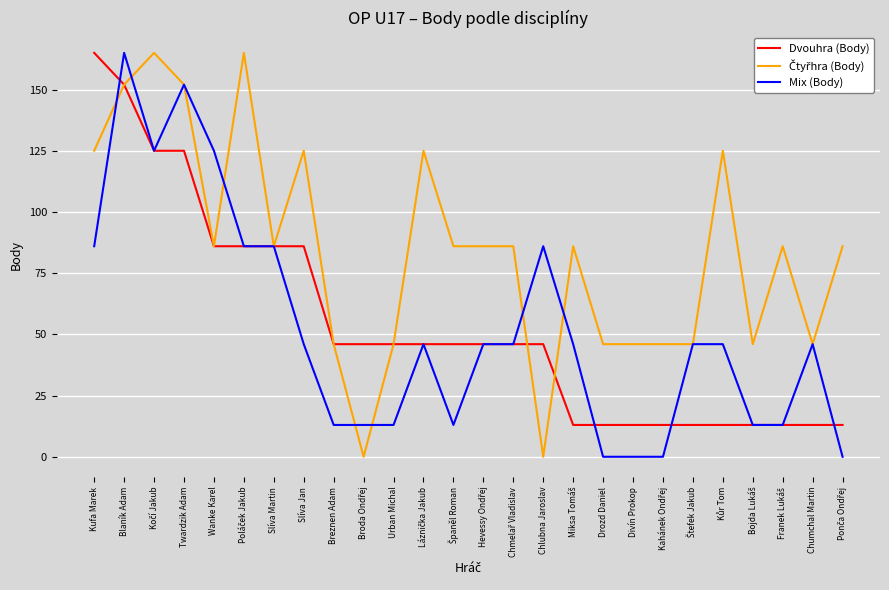

The Dvouhra (Body) series shows 165 at Kufa Marek. True or false?

True